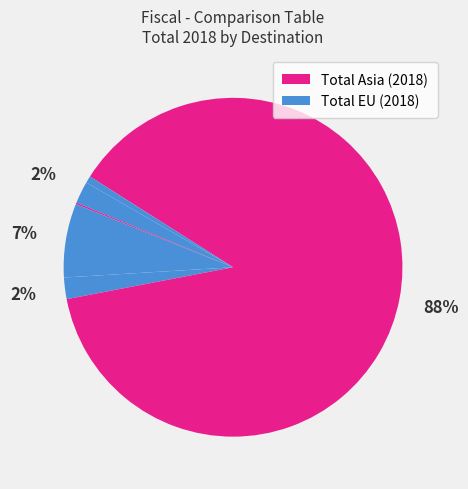

How many segments does this pie chart have?

6